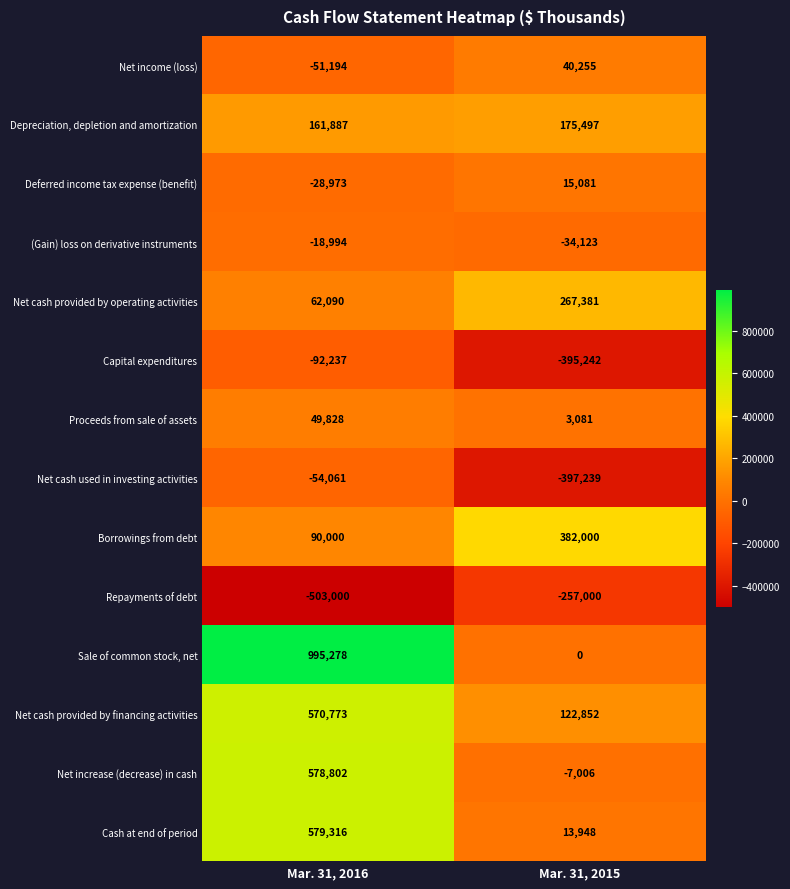

Between Mar. 31, 2016 and Mar. 31, 2015, which series saw the biggest shift?

Sale of common stock, net